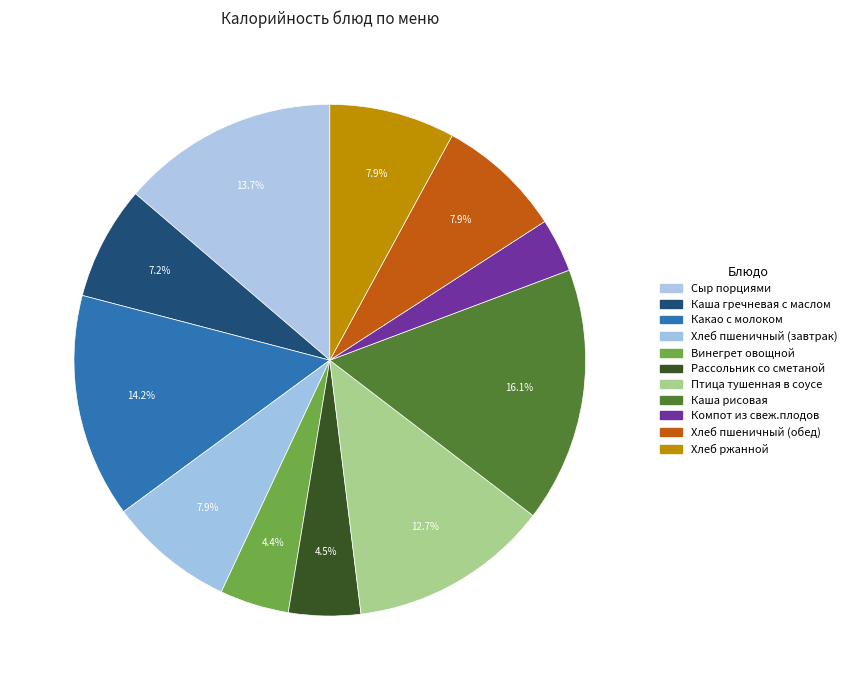

To the nearest percent, what is the combined percentage of Компот из свеж.плодов and Птица тушенная в соусе?

16%